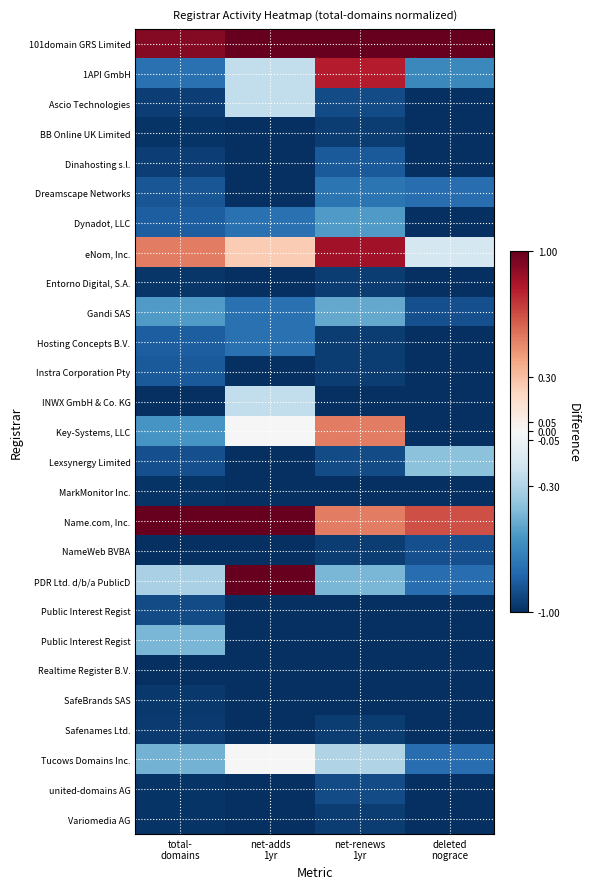

How many categories are shown in the chart?

4